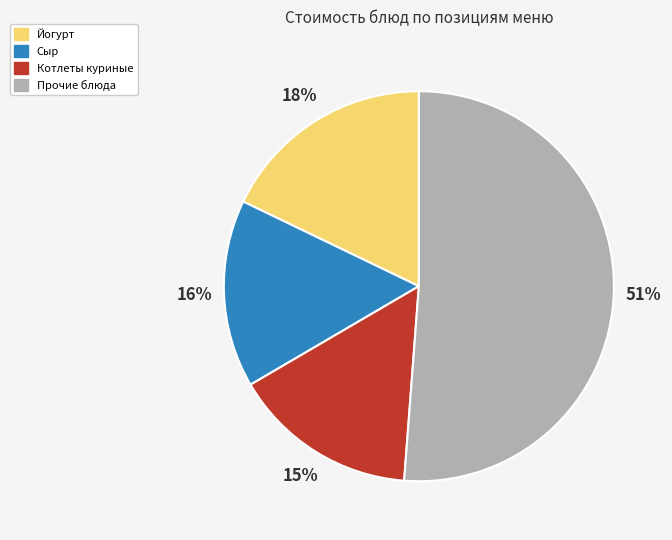

To the nearest percent, what is the average slice percentage?

25%